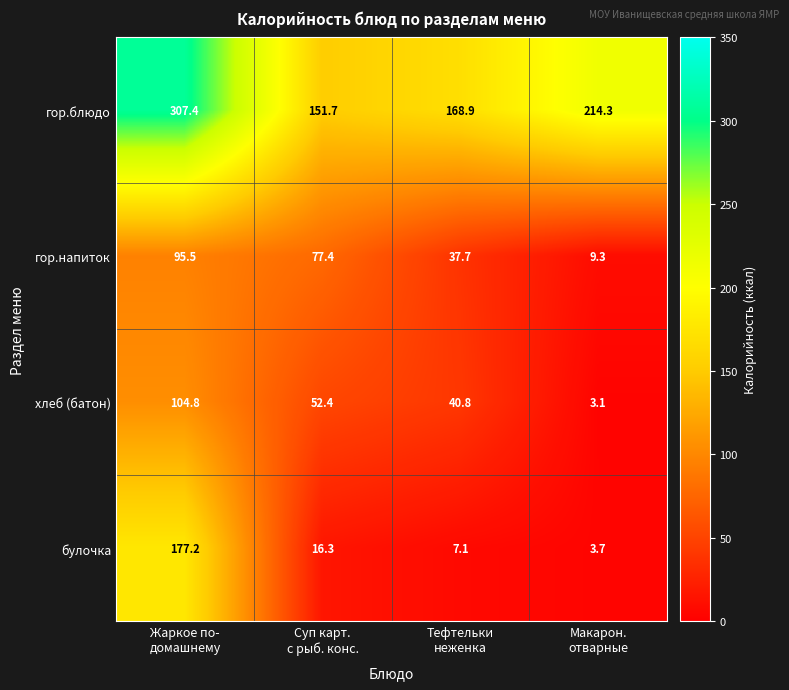

What is the difference between the maximum and minimum values in the хлеб (батон) series?

101.7